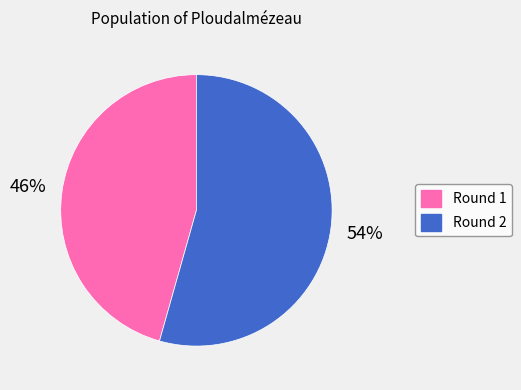

Is there any slice that represents more than half of the pie?

Yes